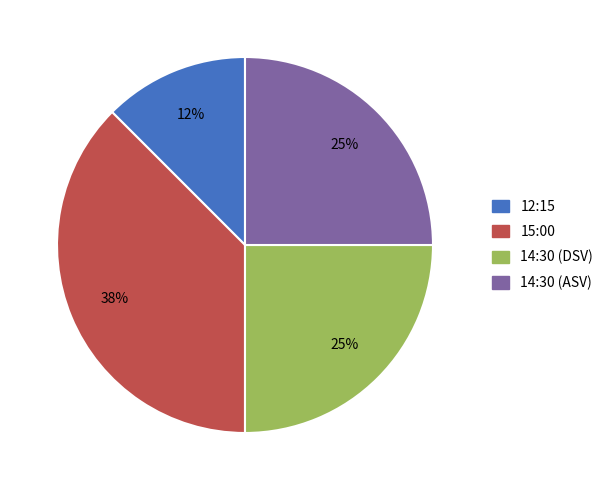

True or false: 14:30 (DSV) accounts for 25% of the total.

True